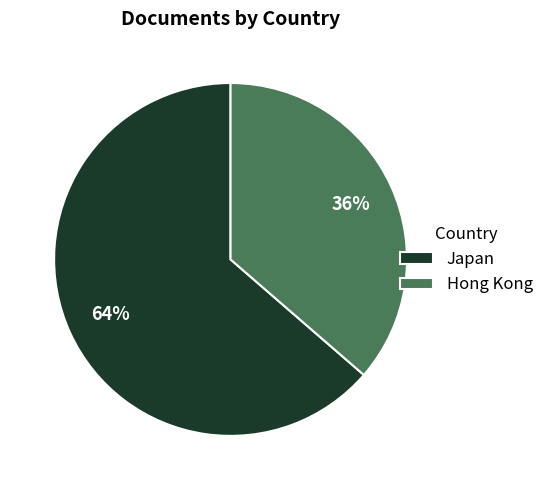

What is the majority slice?

Japan